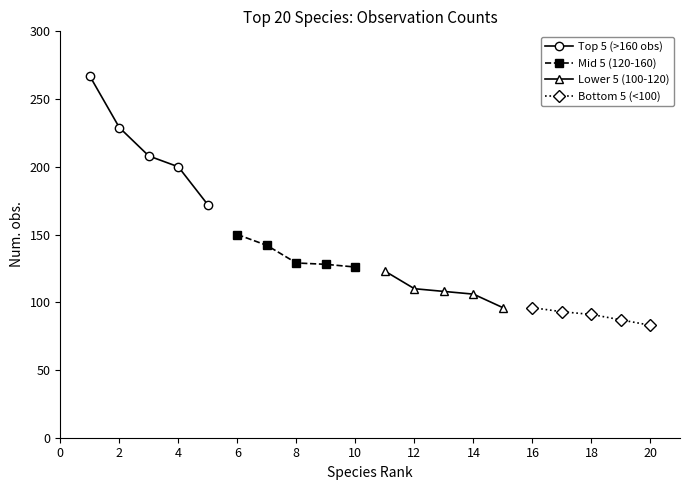

Reading right to left, transcribe all the data shown in this chart.

Top 5 (>160 obs): 172	200	208	229	267
Mid 5 (120-160): 126	128	129	142	150
Lower 5 (100-120): 96	106	108	110	123
Bottom 5 (<100): 83	87	91	93	96